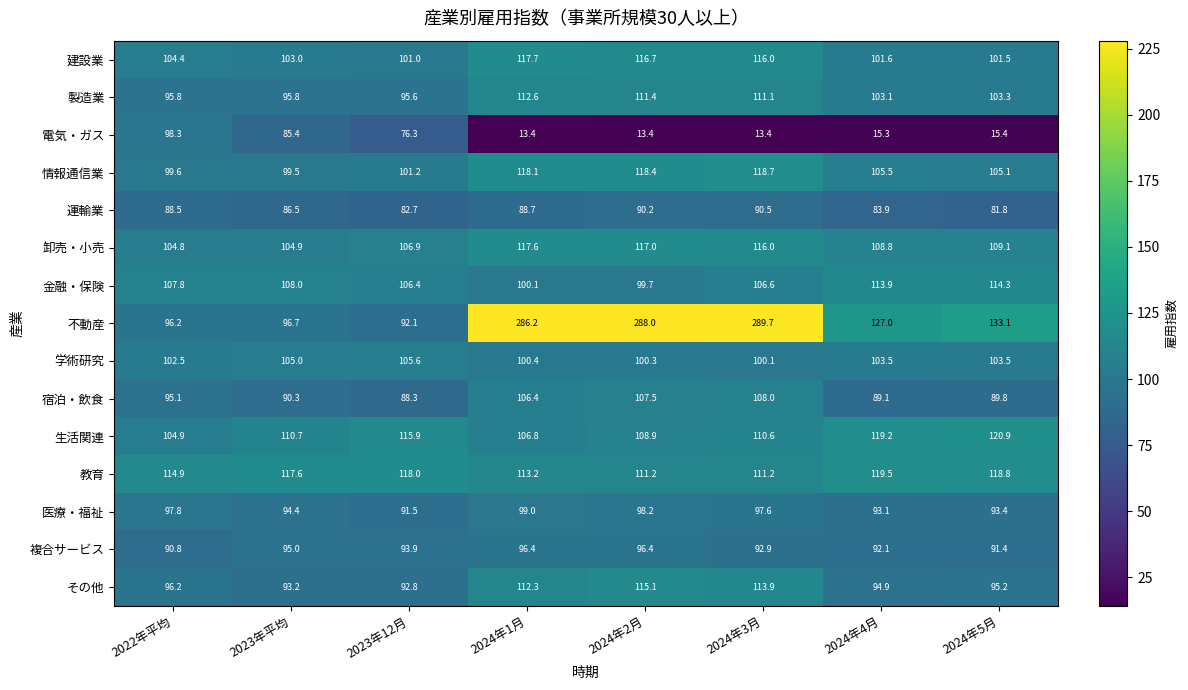

How many data points in 不動産 are less than 133?

4